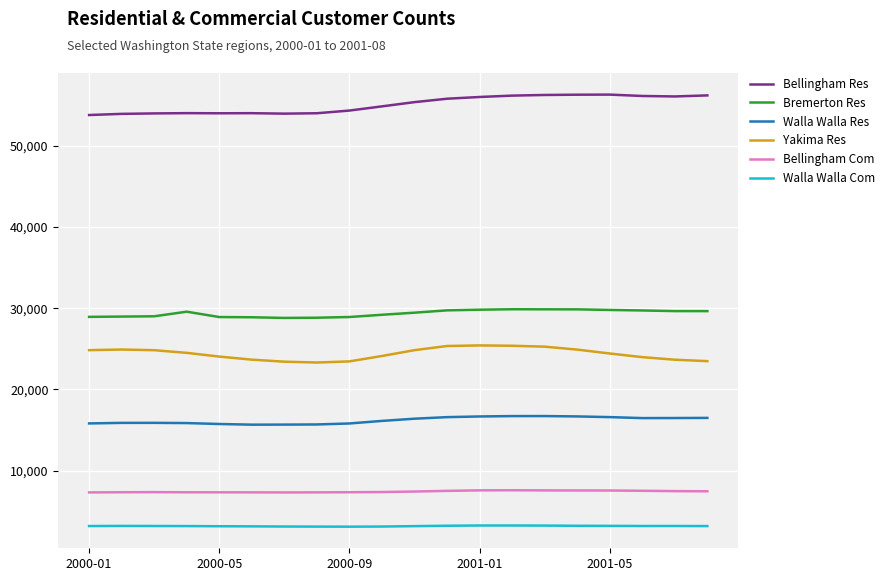

True or false: Bremerton Res and Bellingham Com cross at least once.

False